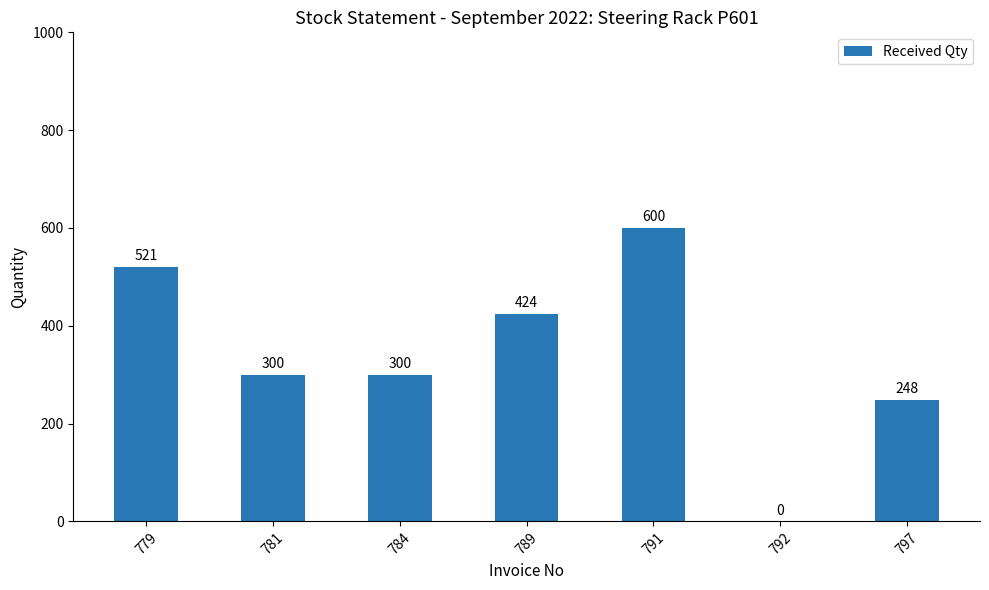

Reading left to right, transcribe all the data shown in this chart.

779=521	781=300	784=300	789=424	791=600	792=0	797=248